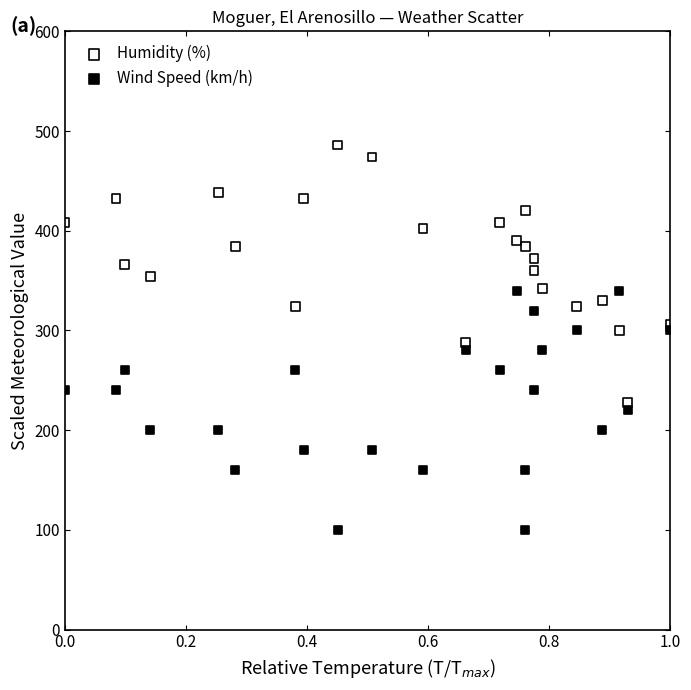

What are all the series names shown in the legend?

Humidity (%), Wind Speed (km/h)